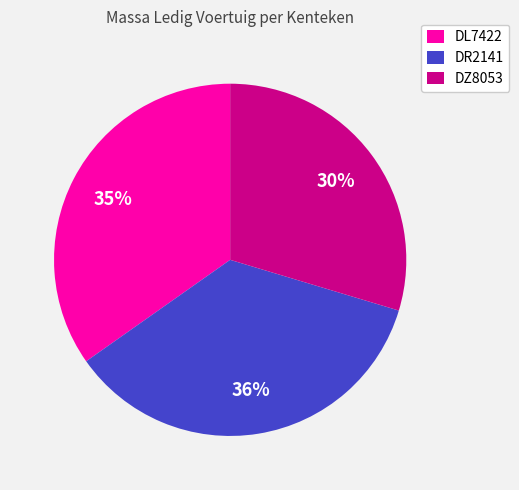

Which has a higher value, DL7422 or DZ8053?

DL7422